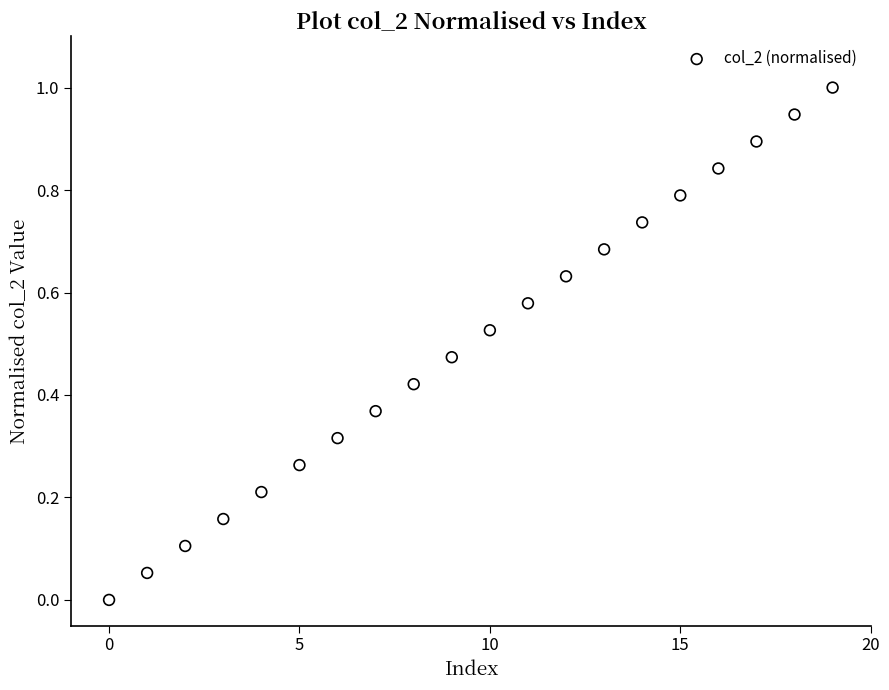

What is the range of Y values (max minus min)?

1.0